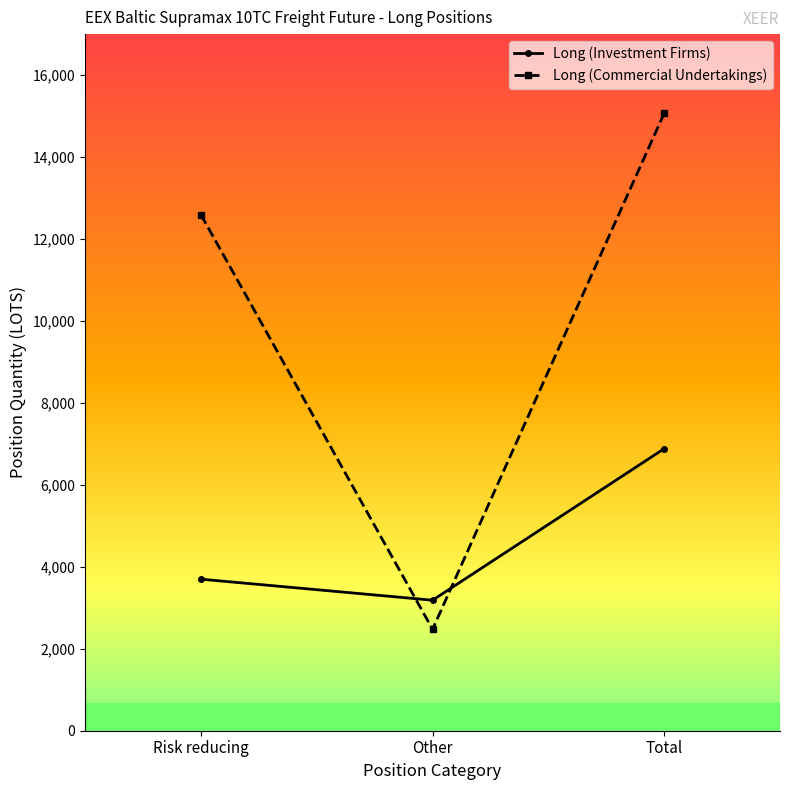

True or false: Long (Commercial Undertakings) has a value of 3760.5 at Risk reducing.

False